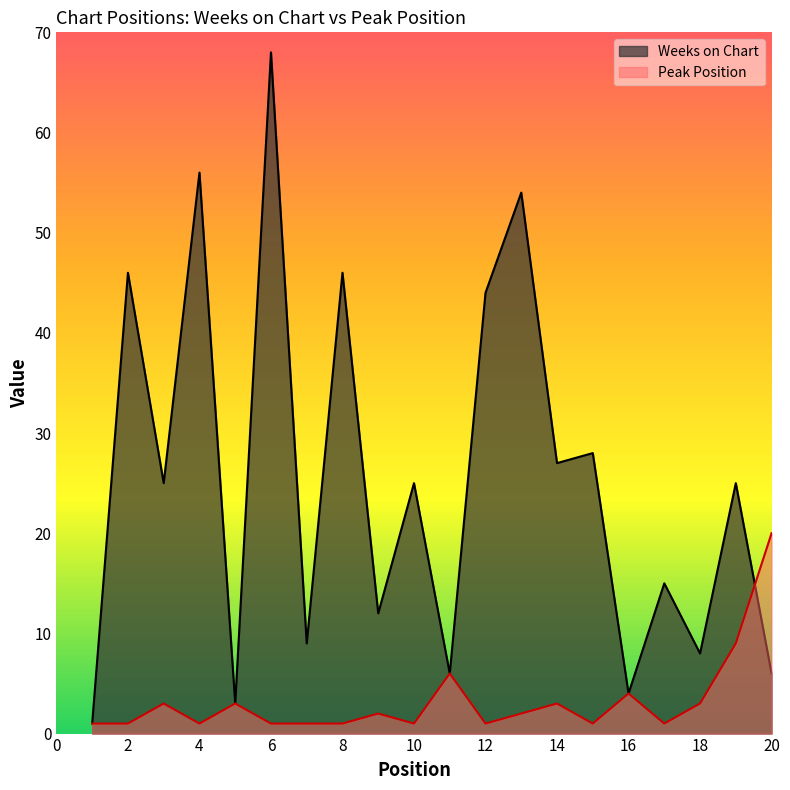

Rank the series at 16 from highest to lowest value.

Weeks on Chart, Peak Position